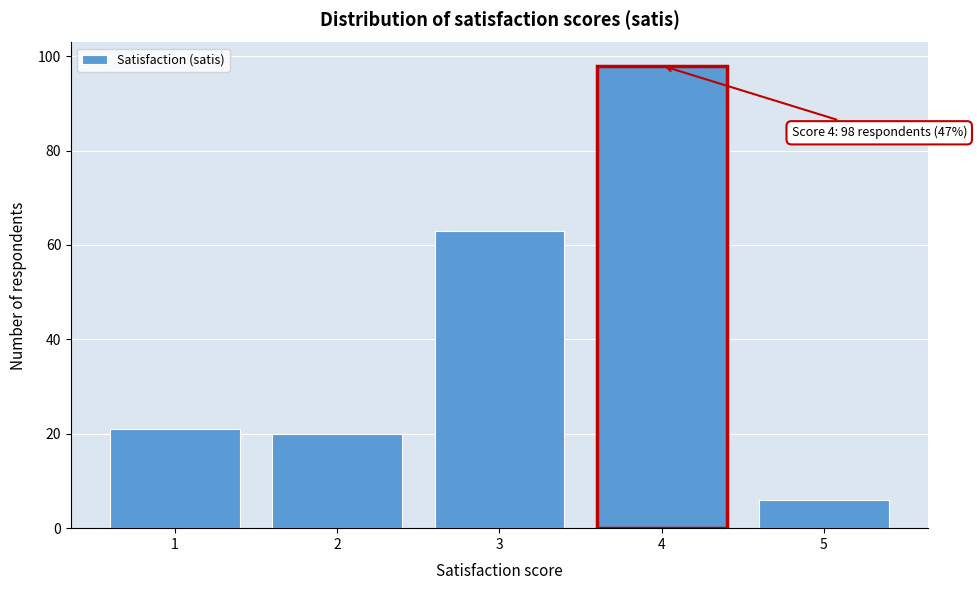

Reading left to right, transcribe all the data shown in this chart.

1=21	2=20	3=63	4=98	5=6